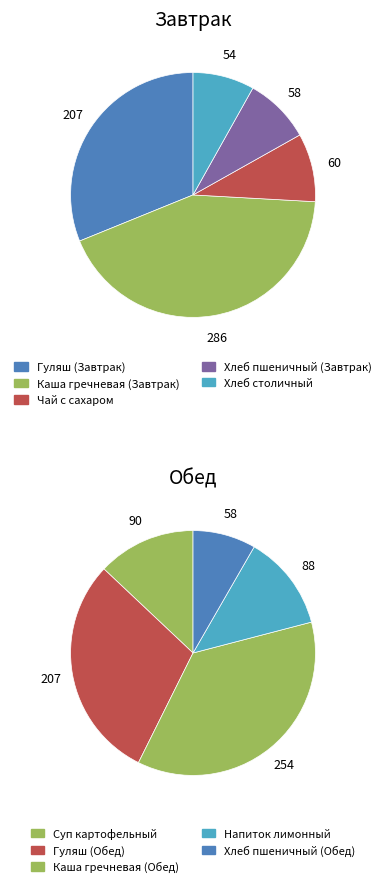

Which slice is the smallest?

Хлеб столичный